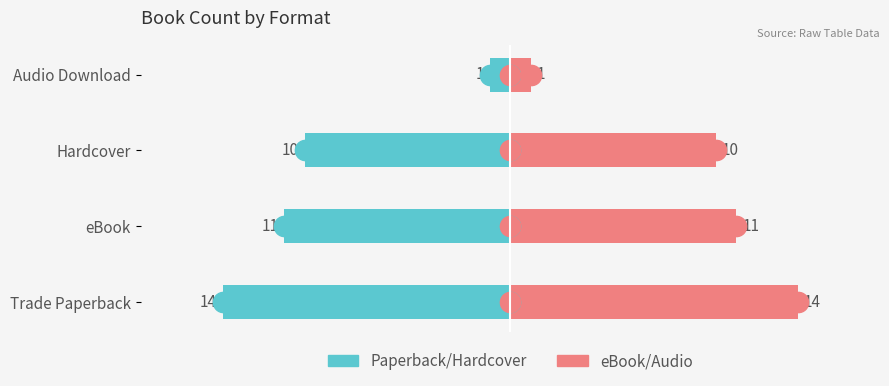

The eBook / Audio series shows 1 at Audio Download. True or false?

True